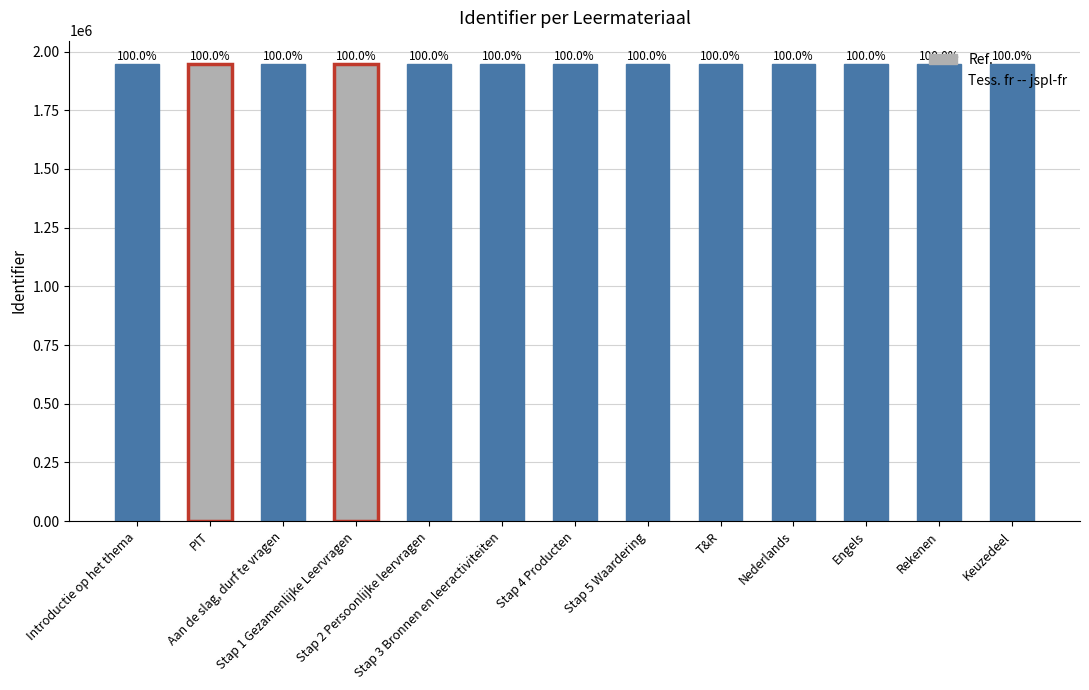

What position from the left is Engels?

11